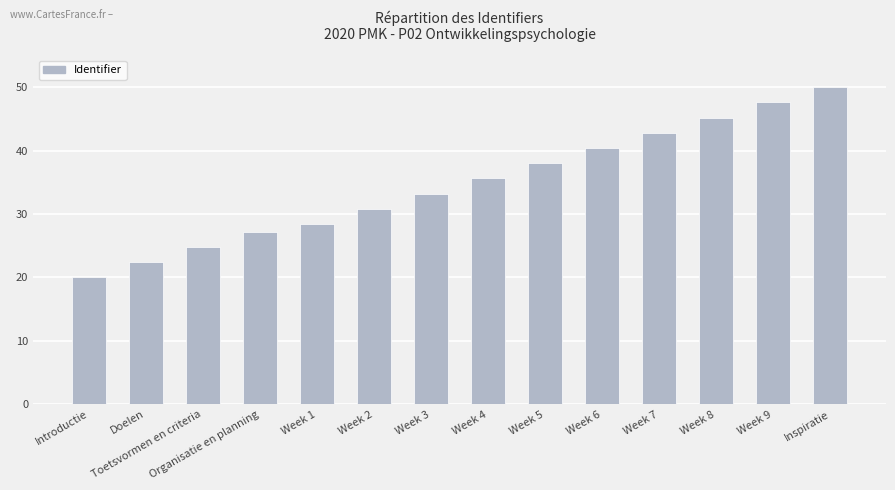

Which category has the highest value across all series?

Inspiratie